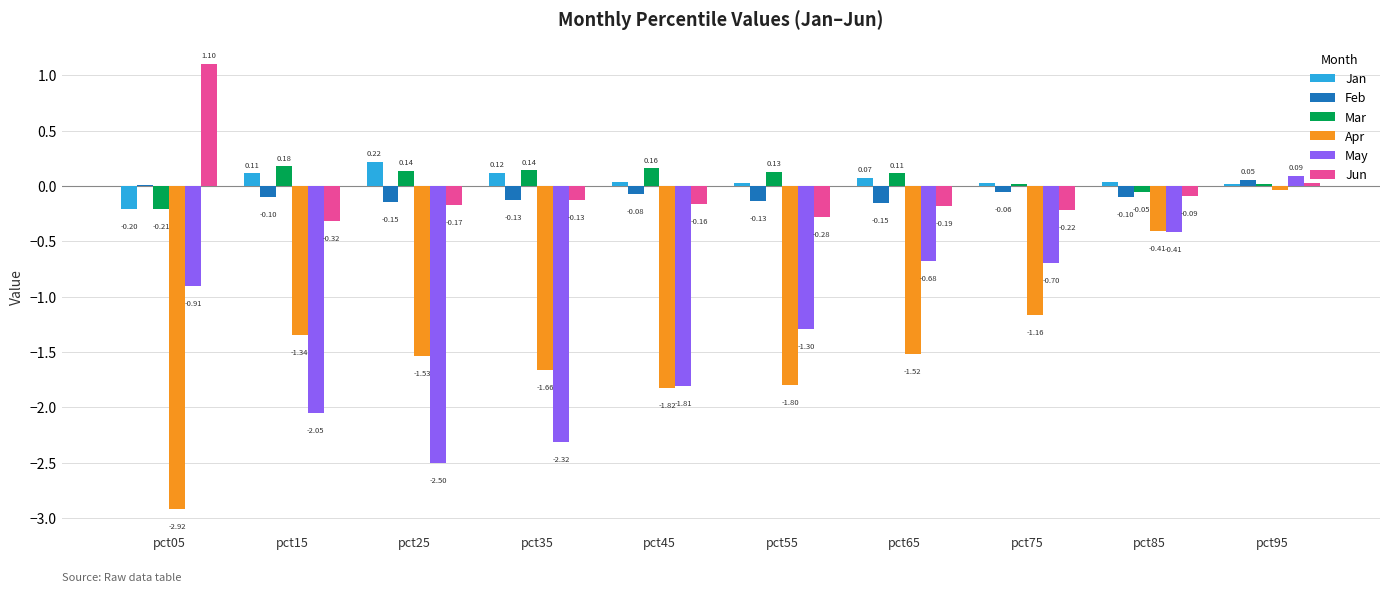

What is the sum of all May values?

-12.6